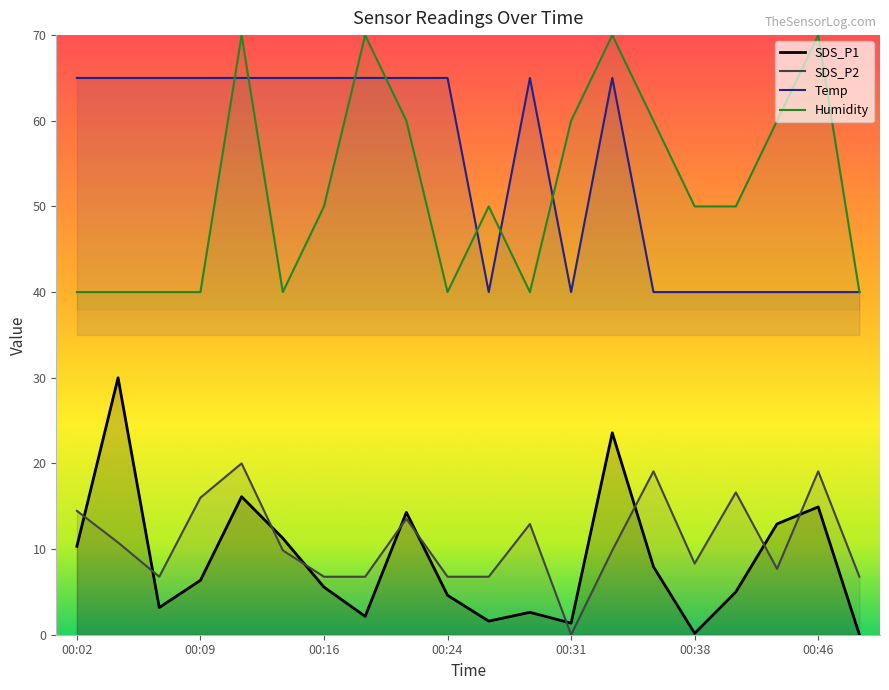

Does the chart display data point markers on the line(s)?

No